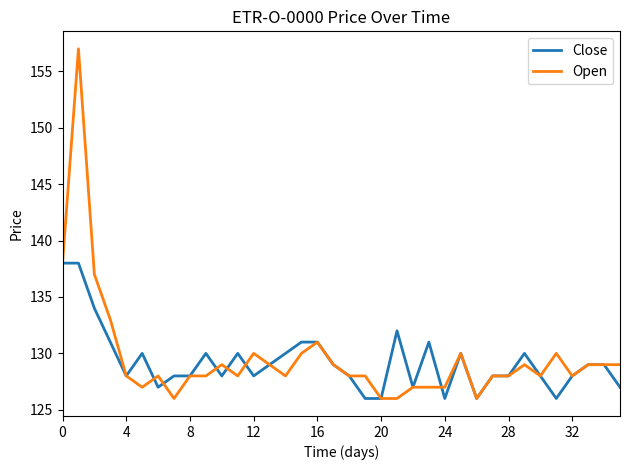

How many lines are shown in the chart?

2